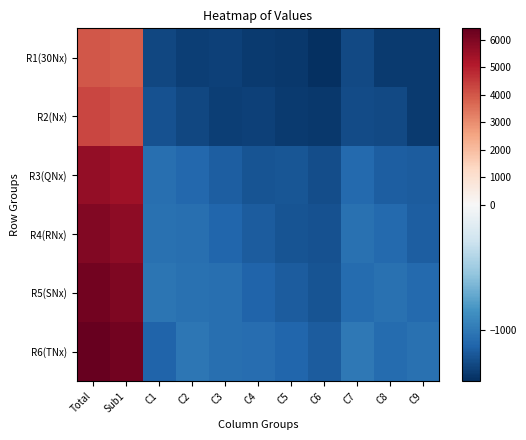

How many distinct data groups are displayed?

6